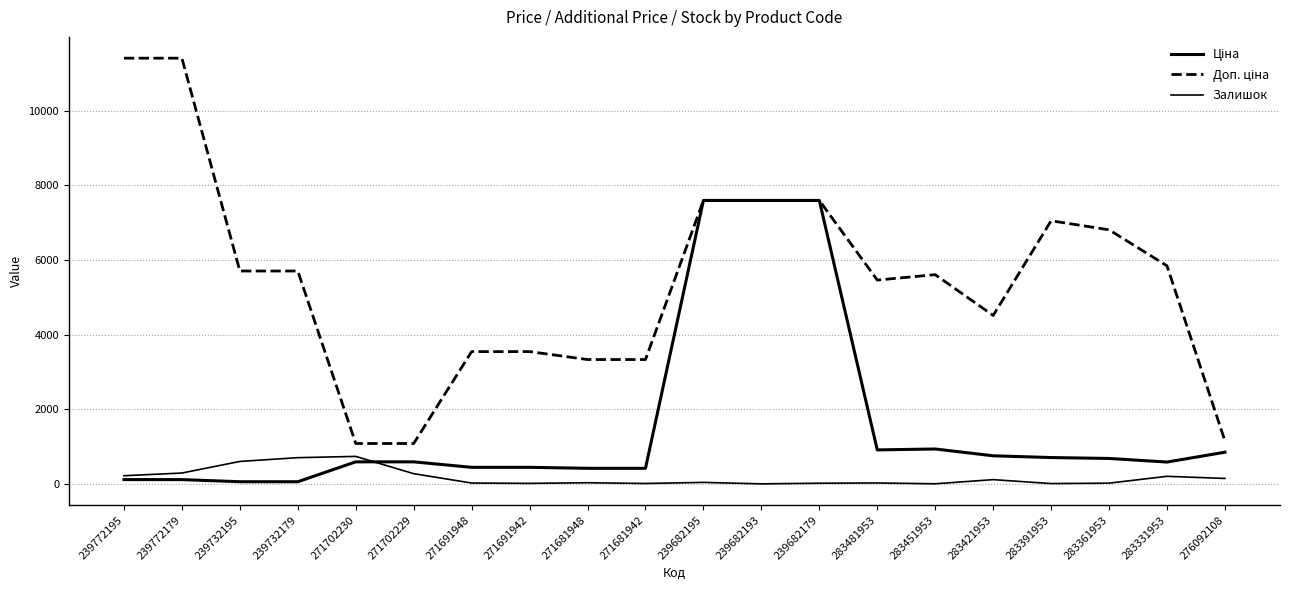

At which label is Доп. ціна closest to 6245?

283331953